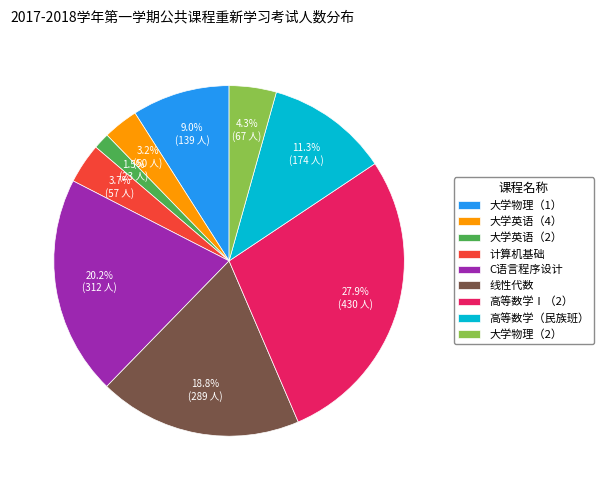

Count the number of slices in the pie.

9